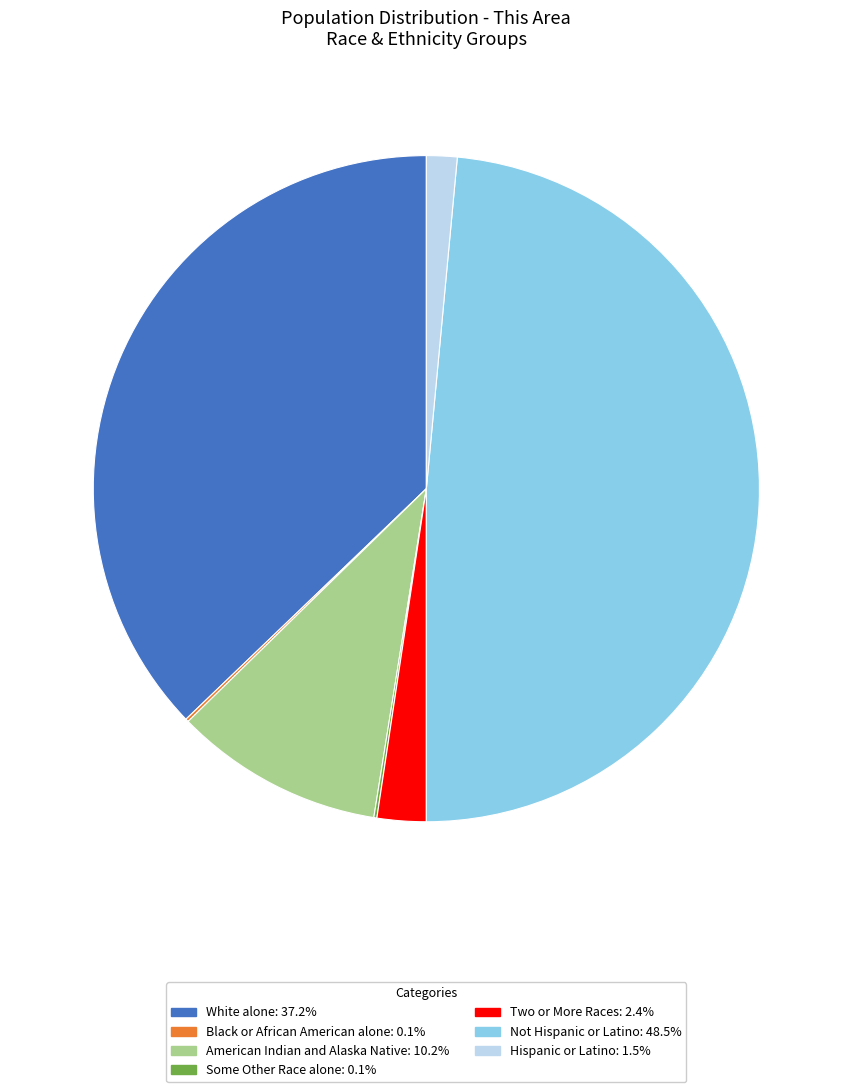

Is there any slice that represents more than half of the pie?

No